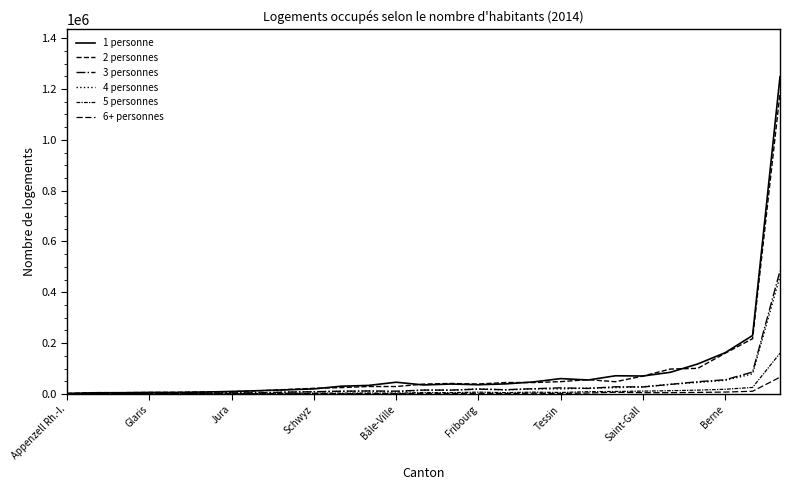

Does the chart have visible grid lines?

No